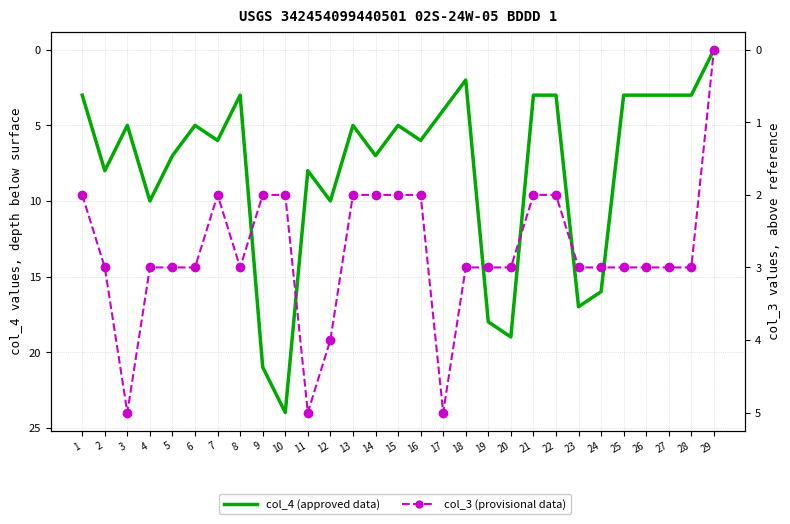

Between 10 and 24, which series saw the biggest shift?

col_4 (approved)